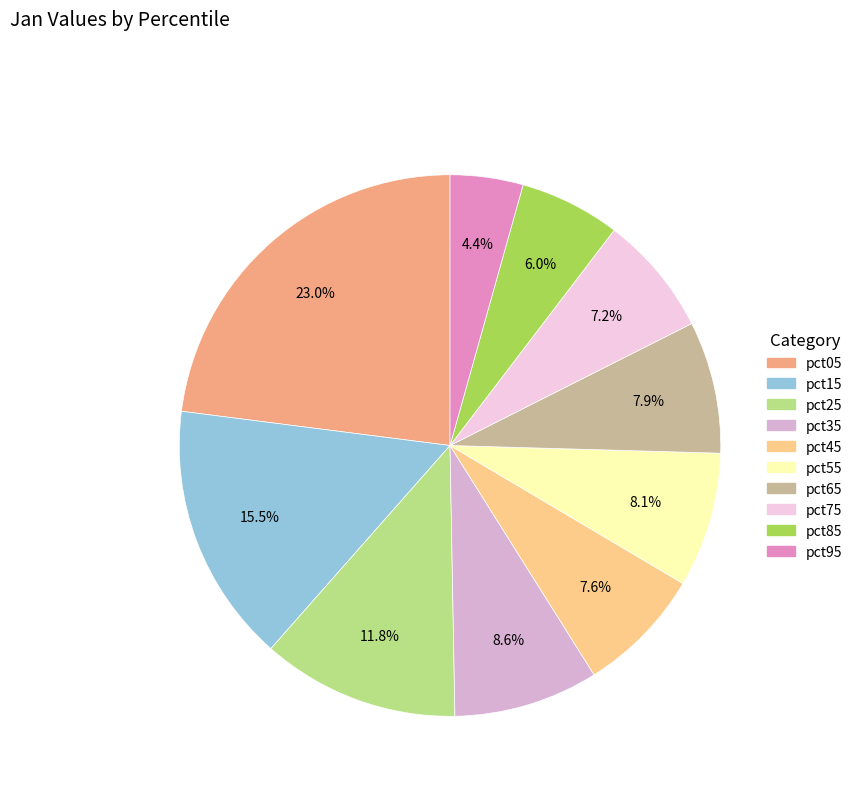

Which slice is the smallest?

pct95